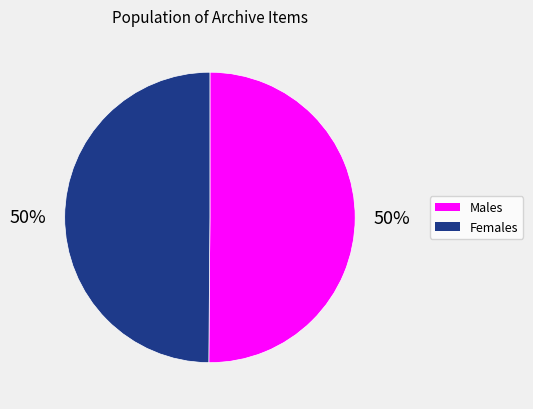

To the nearest percent, what is the average slice percentage?

50%